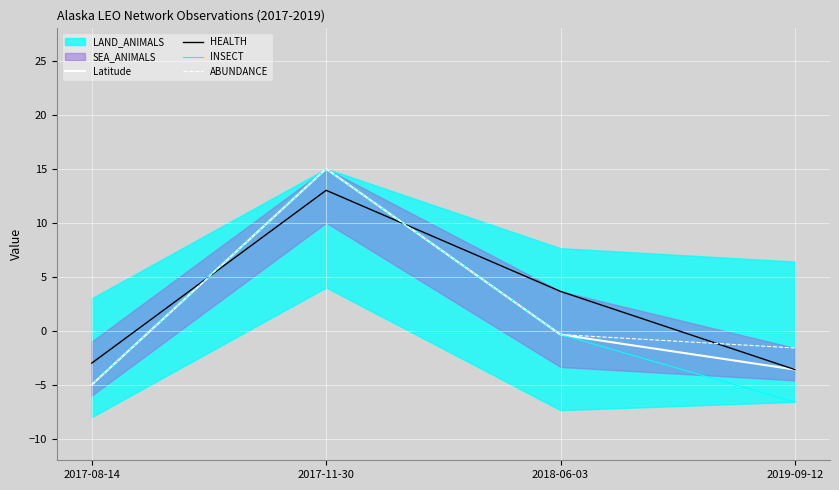

Between 2018-06-03 and 2017-08-14, which is larger?

2018-06-03